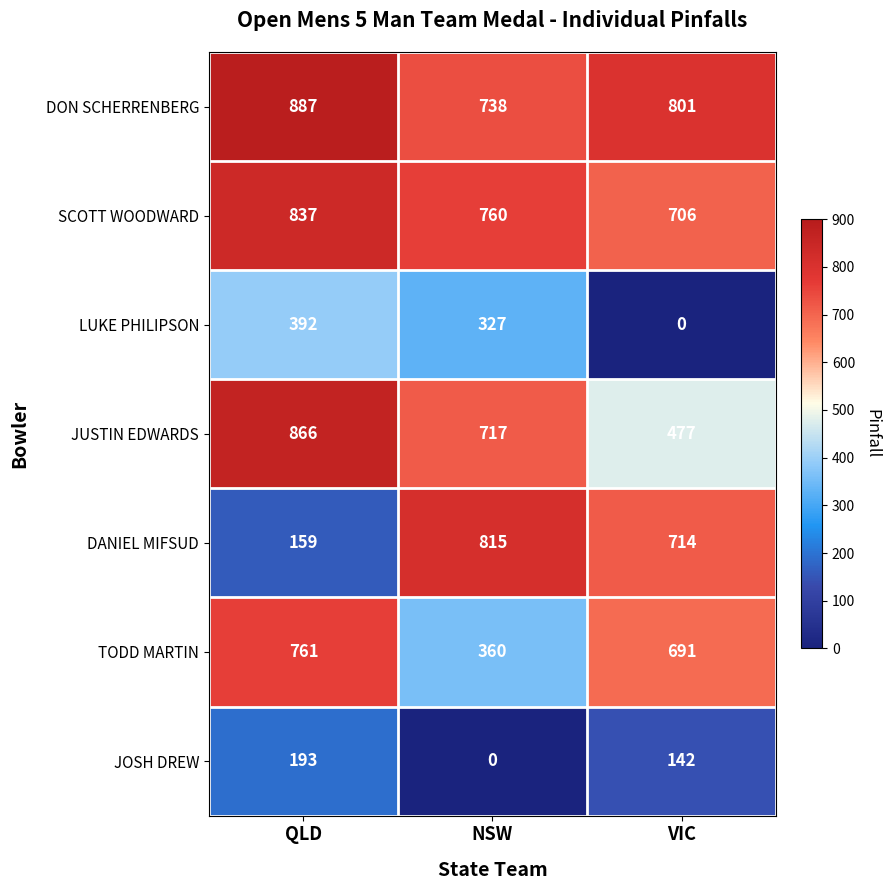

The value of SCOTT WOODWARD at NSW is 760. True or false?

True